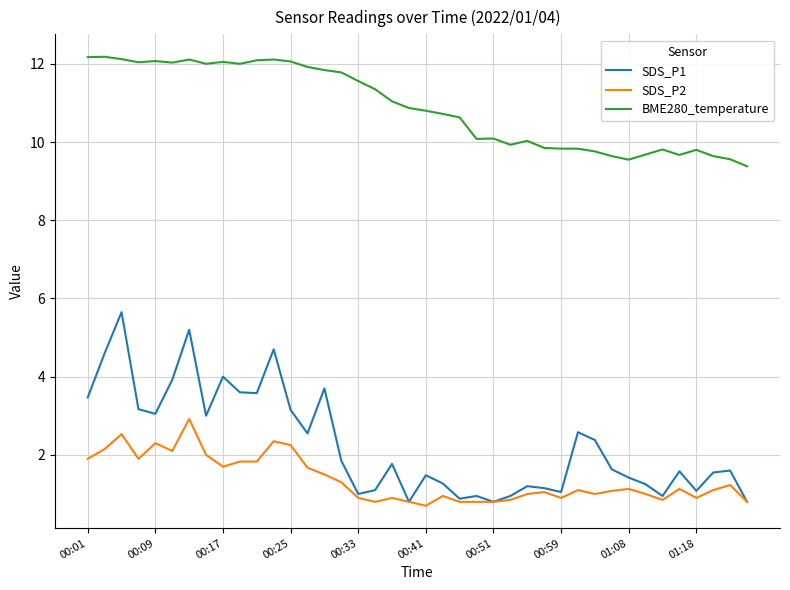

List the series in order of their peak value, highest first.

BME280_temperature, SDS_P1, SDS_P2